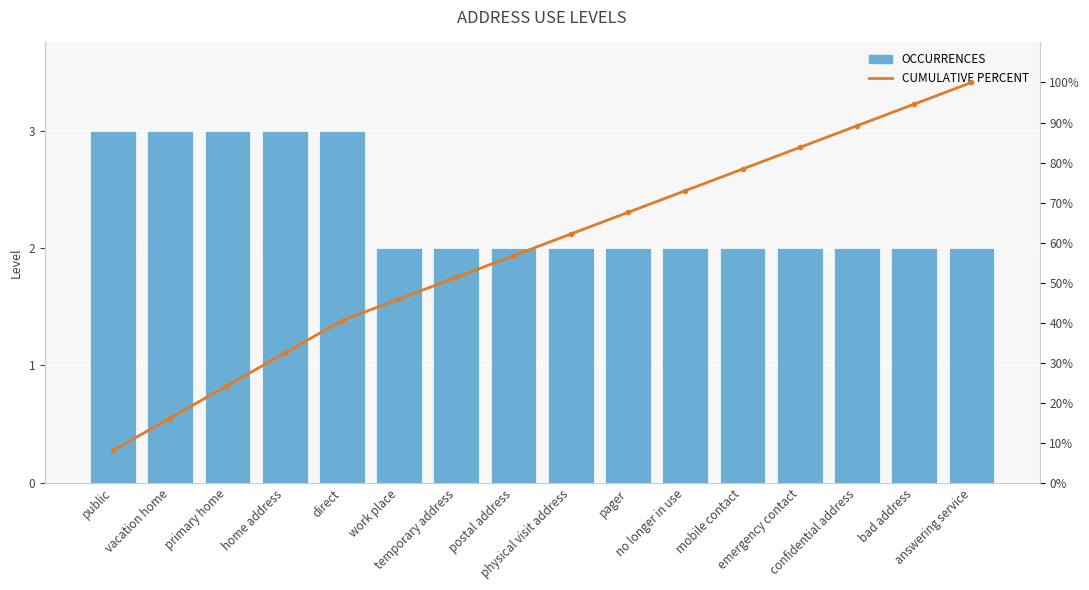

The value of CUMULATIVE PERCENT at confidential address is 53.2. True or false?

False